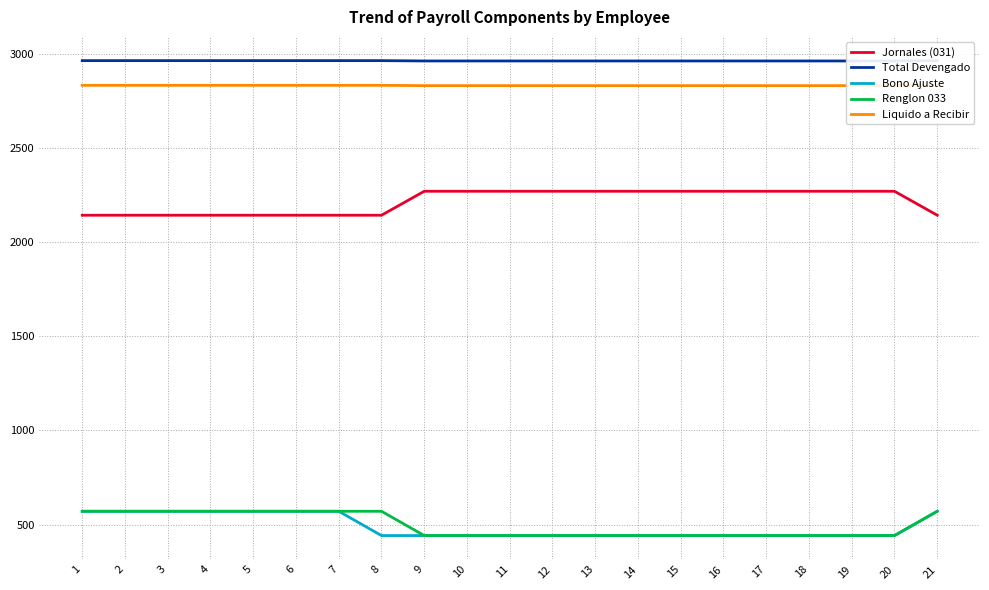

What is the highest value of the Liquido a Recibir series?

2831.6